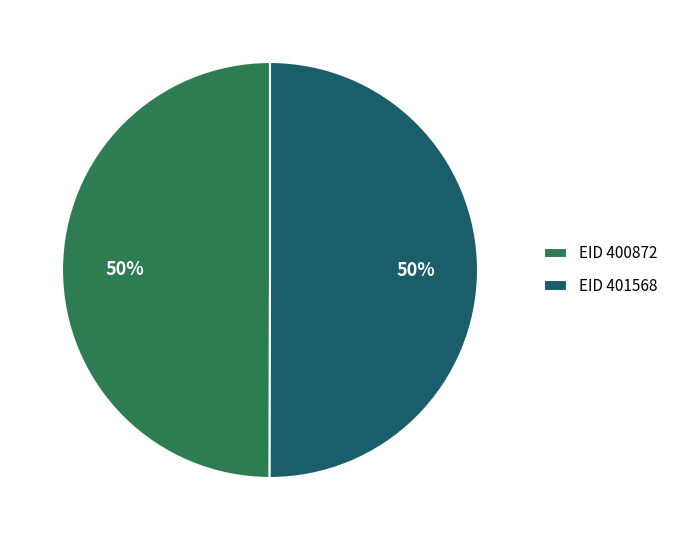

To the nearest percent, what is the average slice percentage?

50%